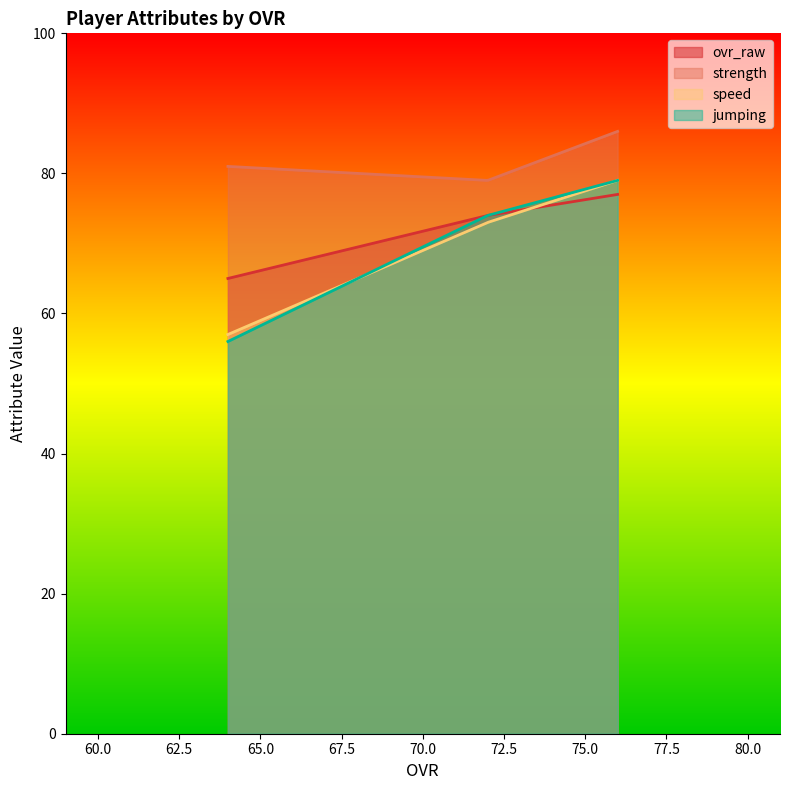

Reading left to right, extract all data points from this chart.

ovr_raw: 76=77	72=74	64=65
strength: 76=86	72=79	64=81
speed: 76=79	72=73	64=57
jumping: 76=79	72=74	64=56